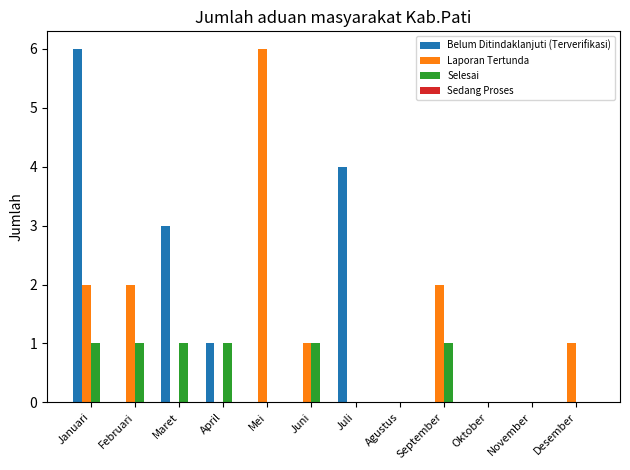

What is the sum of the Laporan Tertunda values at Februari and Mei?

8